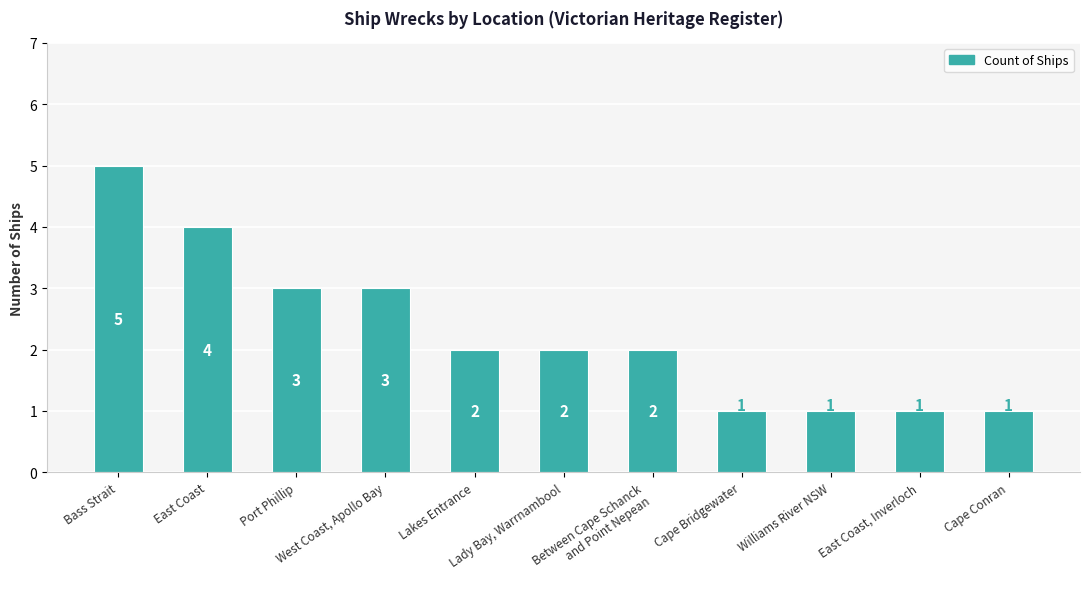

Reading right to left, list all the values displayed in this chart.

1	1	1	1	2	2	2	3	3	4	5